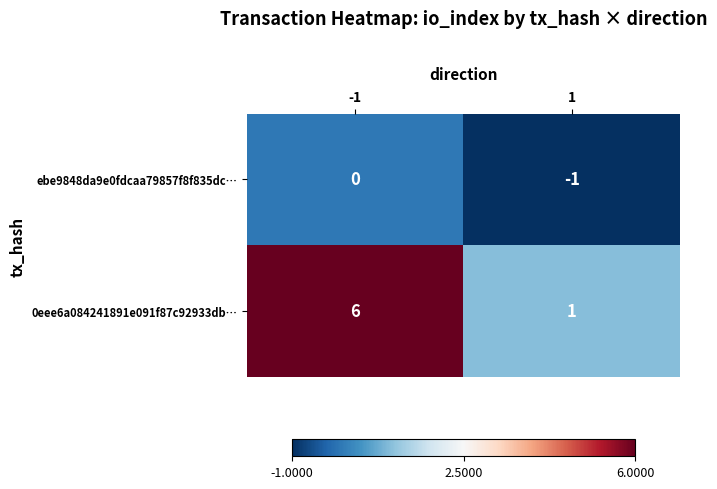

The value of 0eee6a084241891e091f87c92933db… at 1 is 1. True or false?

True